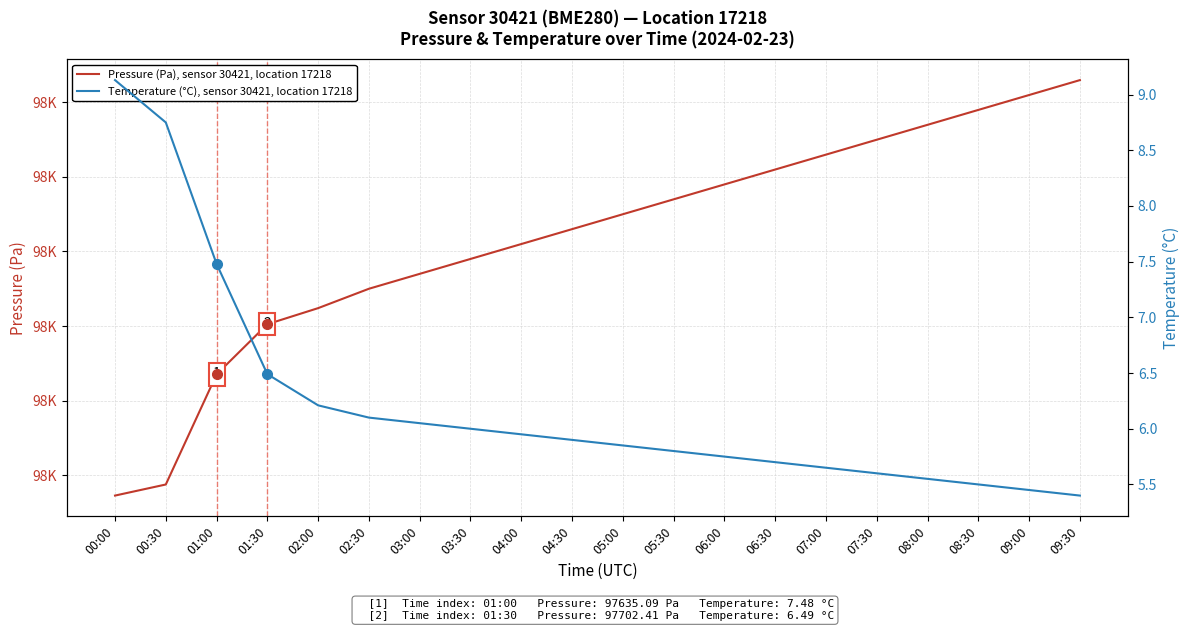

What is the label of the 15th point from the left?

07:00